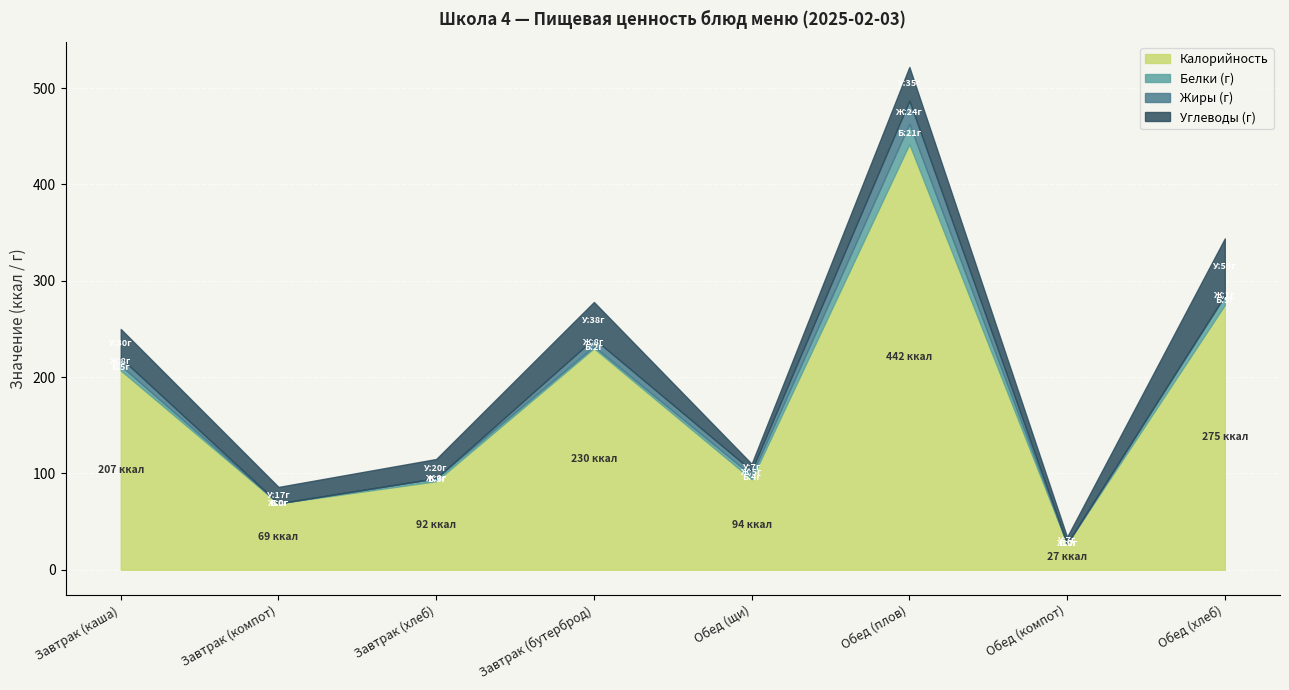

How many data points in Белки are above 4?

3